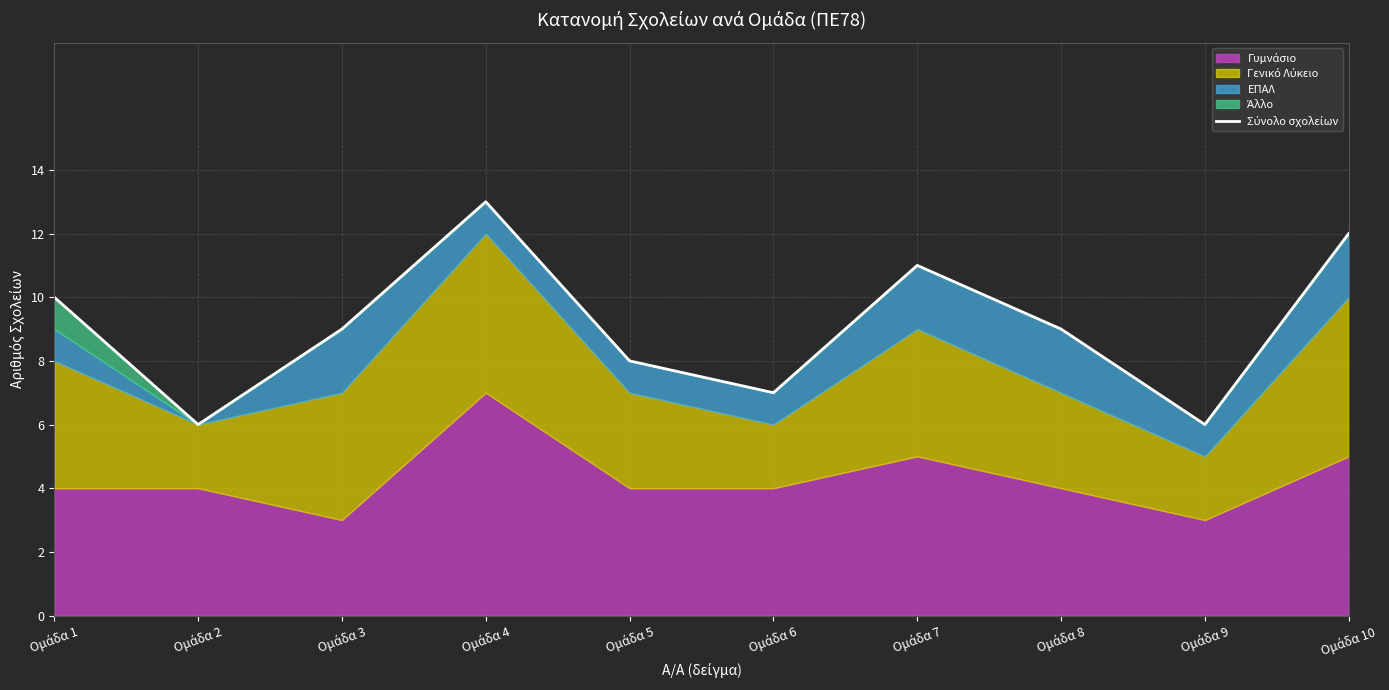

What is the minimum value shown in the chart?

6